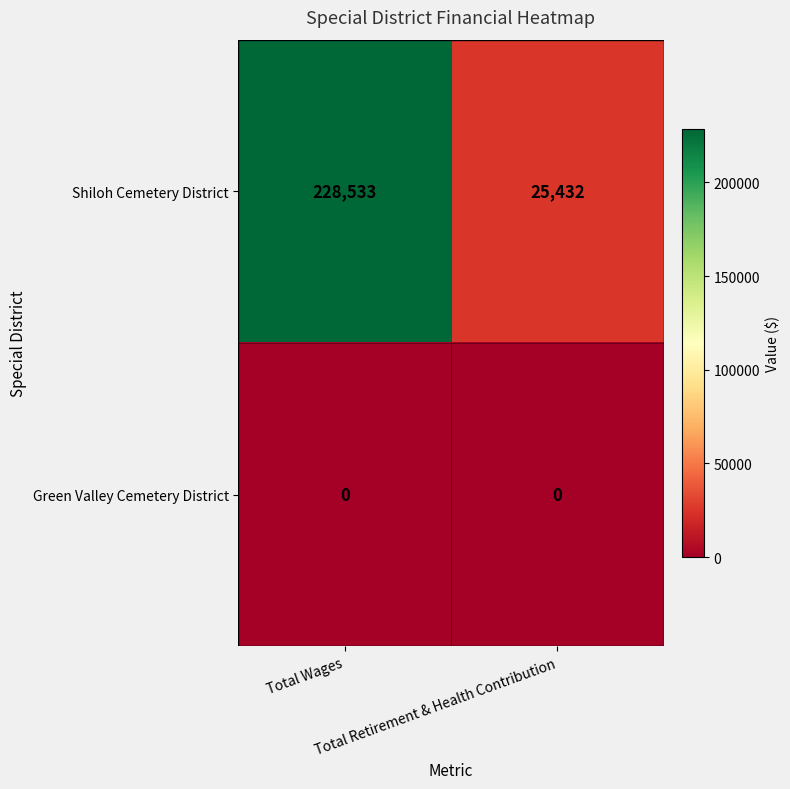

List the series in order of their overall mean, lowest first.

Green Valley Cemetery District, Shiloh Cemetery District